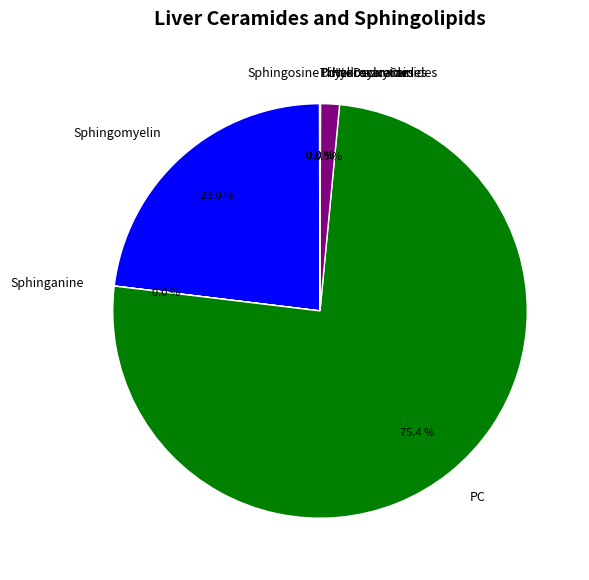

Does any single category account for the majority?

Yes